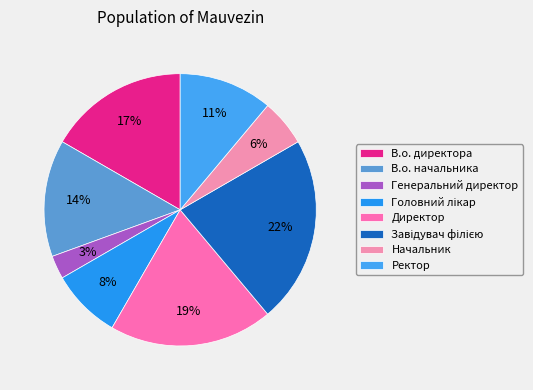

What percentage is the Завідувач філією slice, to the nearest percent?

22%